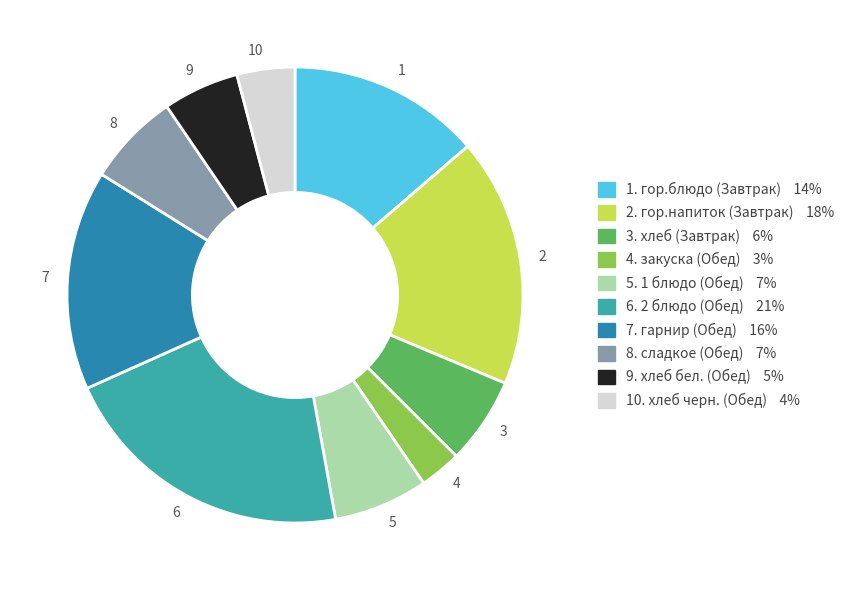

Is there a majority slice in this chart?

No